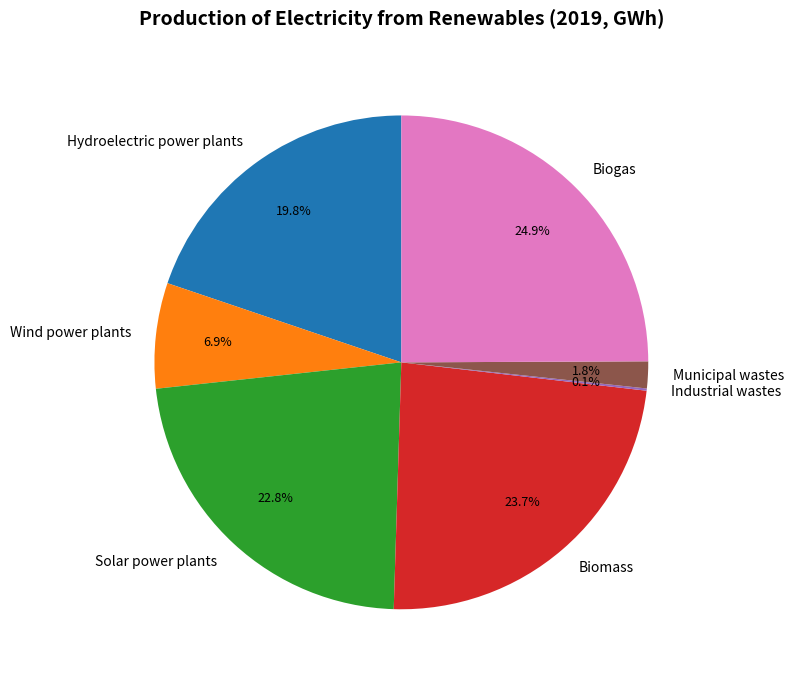

Combined, what portion of the pie is Municipal wastes and Wind power plants?

8.7%